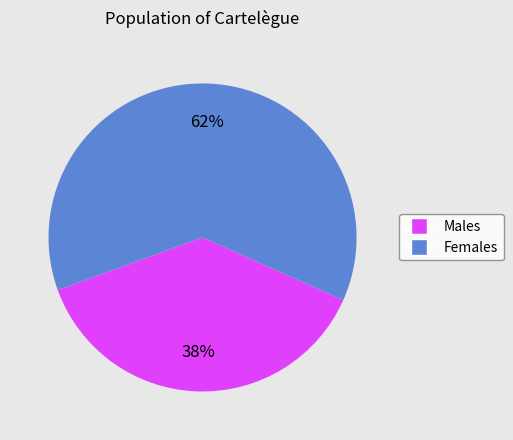

Count the number of slices in the pie.

2